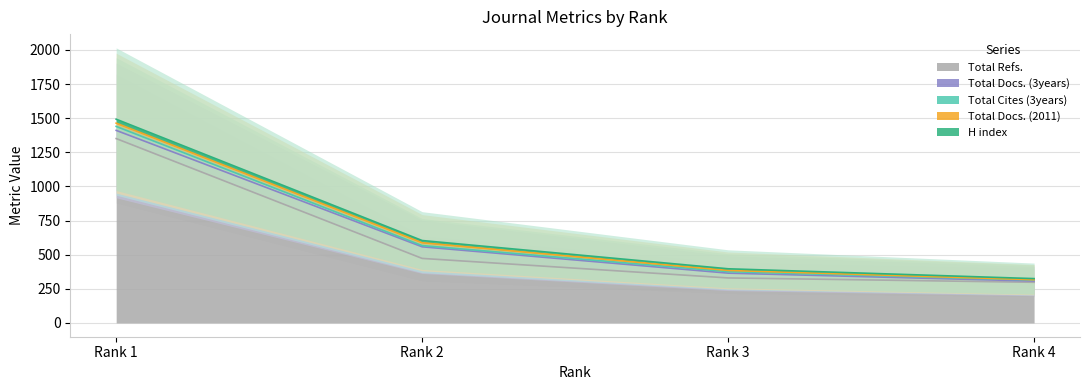

True or false: H index and Total Docs. (3years) cross at least once.

False